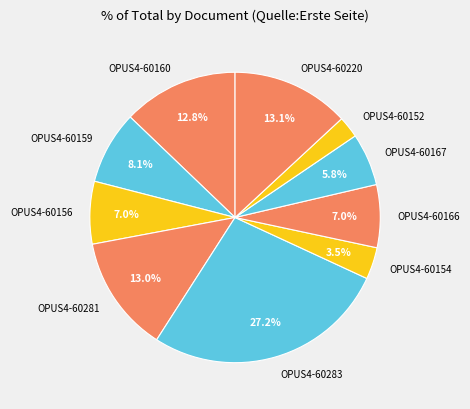

What percentage is the OPUS4-60156 slice, to the nearest percent?

7%